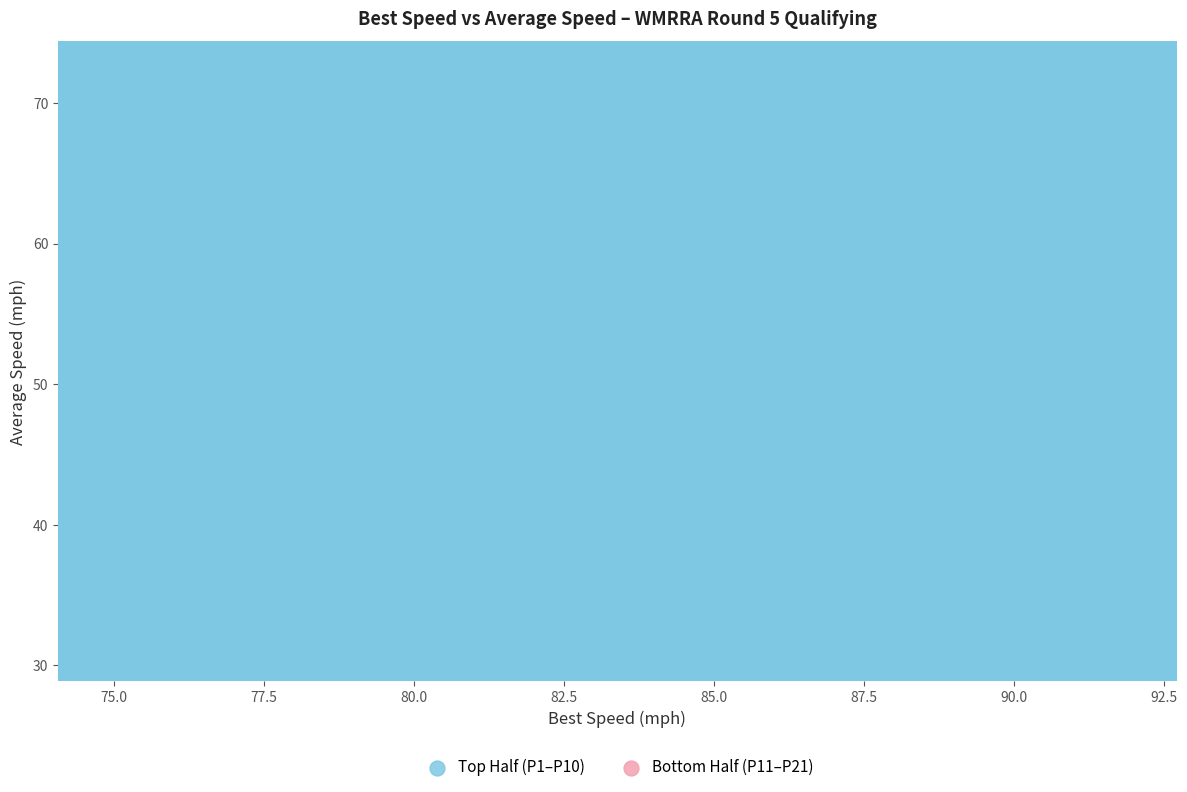

What are all the series names shown in the legend?

Top Half (P1–P10), Bottom Half (P11–P21)